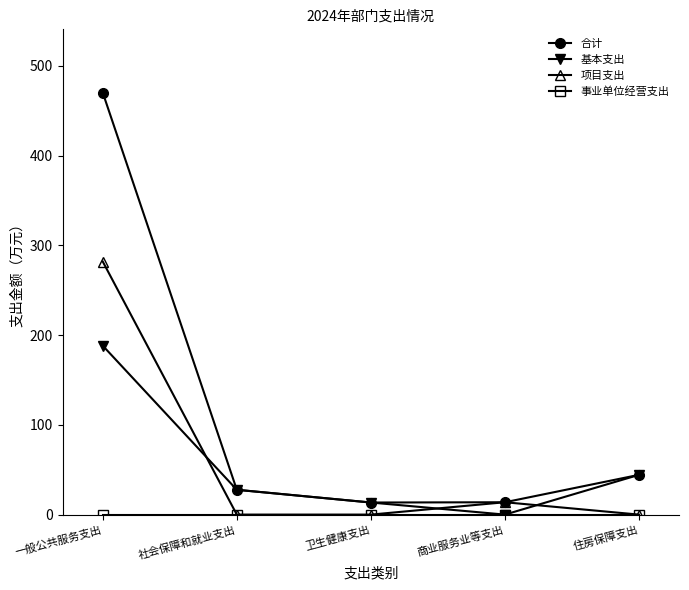

True or false: 基本支出 and 项目支出 cross at least once.

True